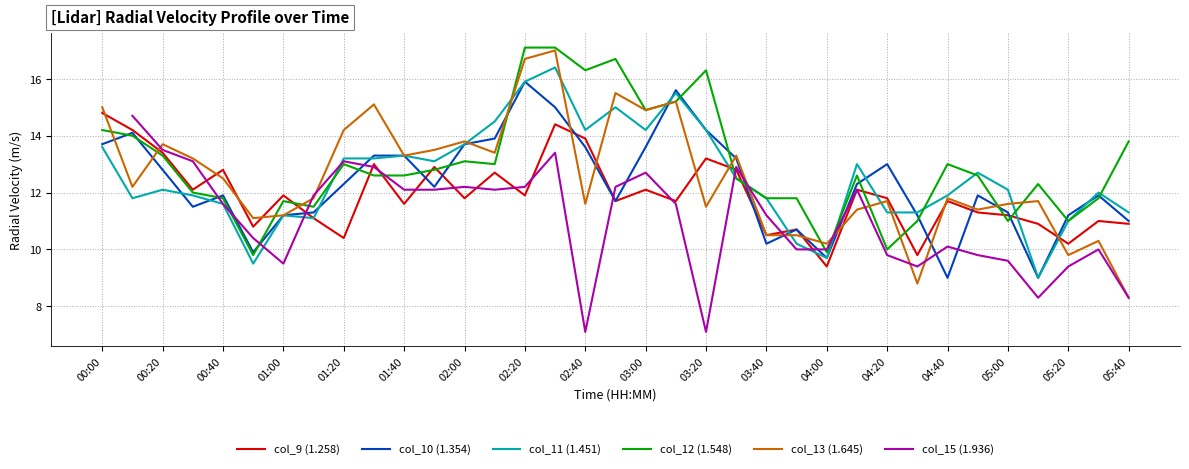

How many values in the col_13 (1.645) series exceed 11?

28